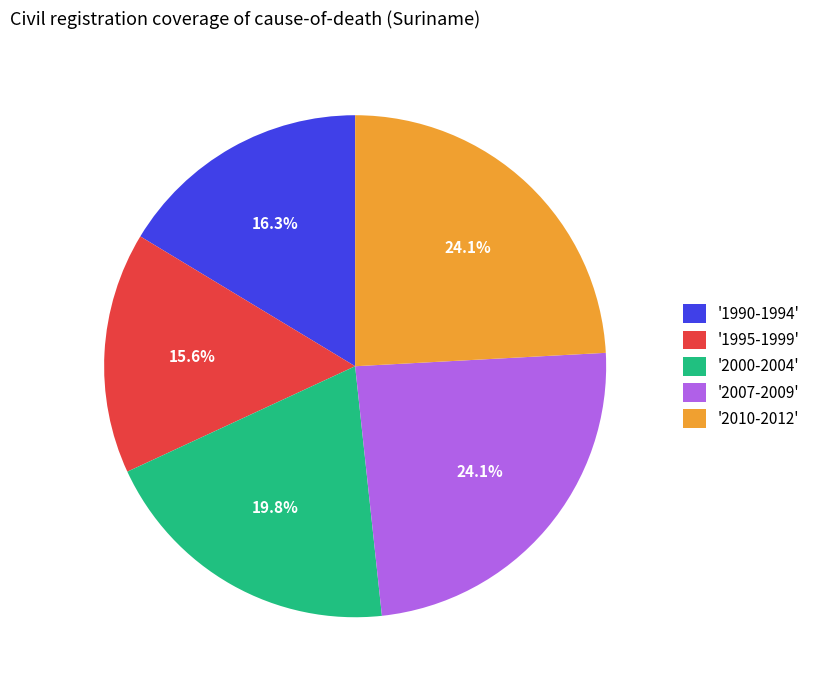

What is the smallest slice in the pie chart?

'1995-1999'